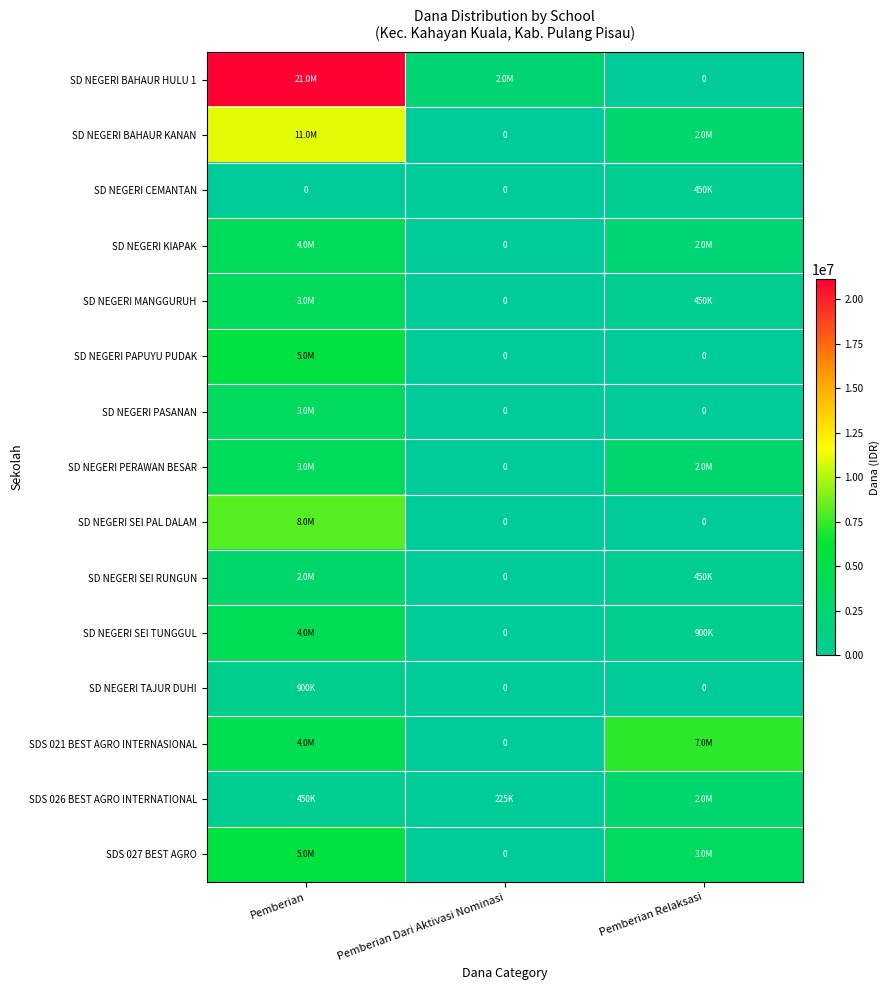

True or false: SDS 027 BEST AGRO has a value of 0 at Pemberian Dari Aktivasi Nominasi.

True